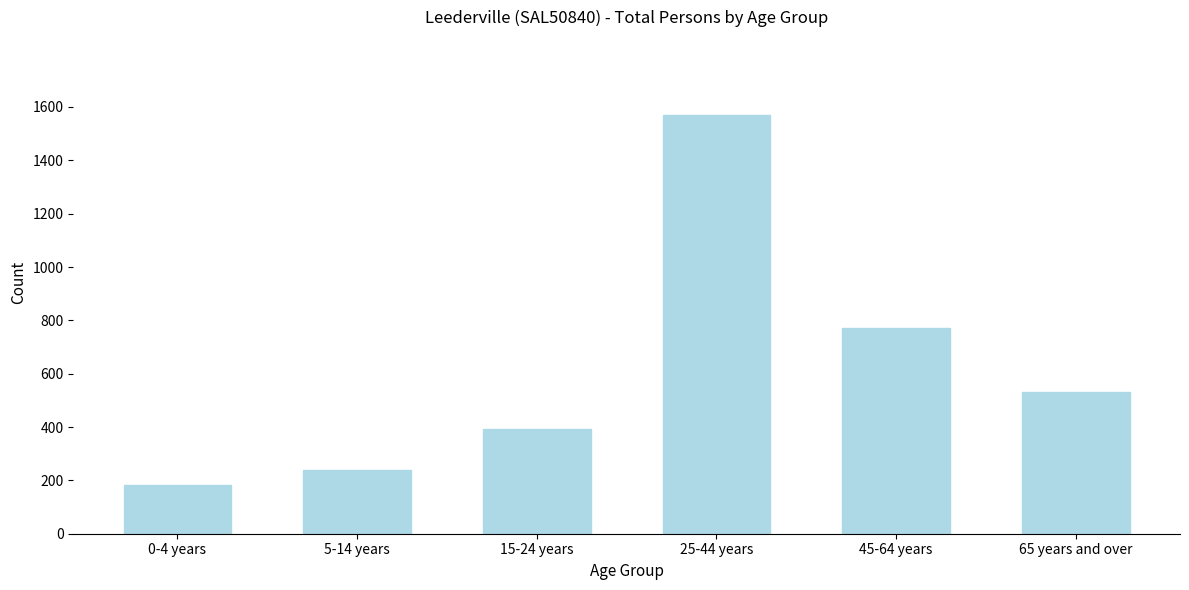

Reading right to left, transcribe all the data shown in this chart.

532	771	1569	393	239	182